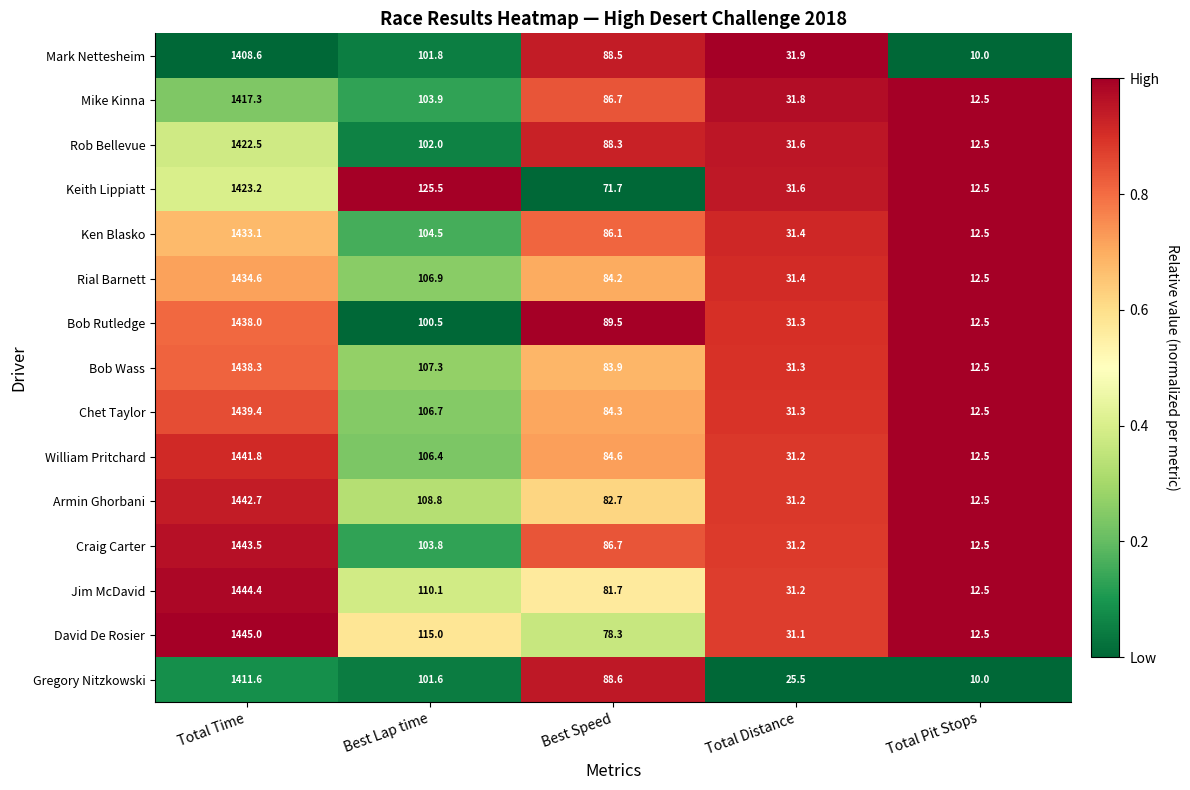

The Bob Wass series shows 107.3 at Best Lap time. True or false?

True